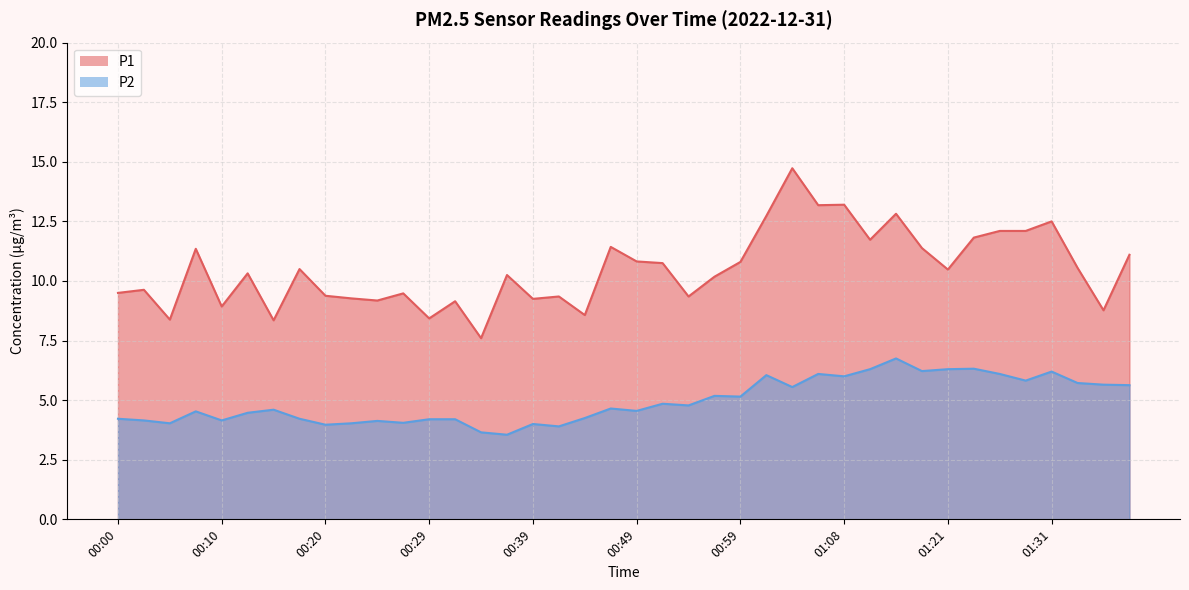

True or false: P2 has a value of 5.8 at 01:28.

True